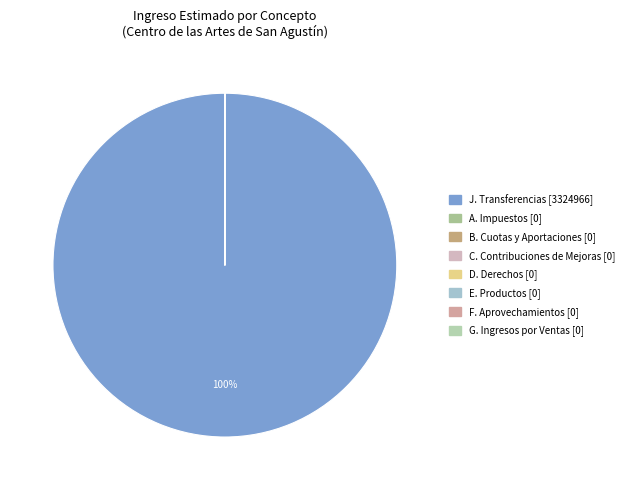

Is there a majority slice in this chart?

Yes